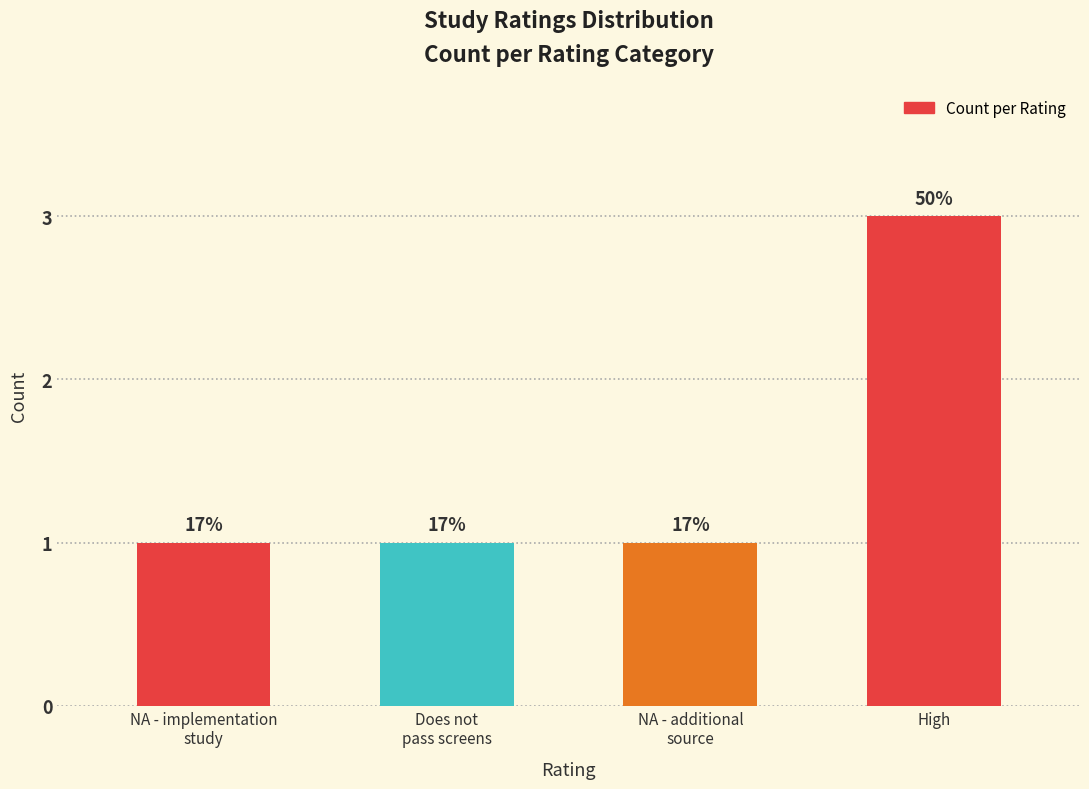

Does the chart contain any negative values?

No